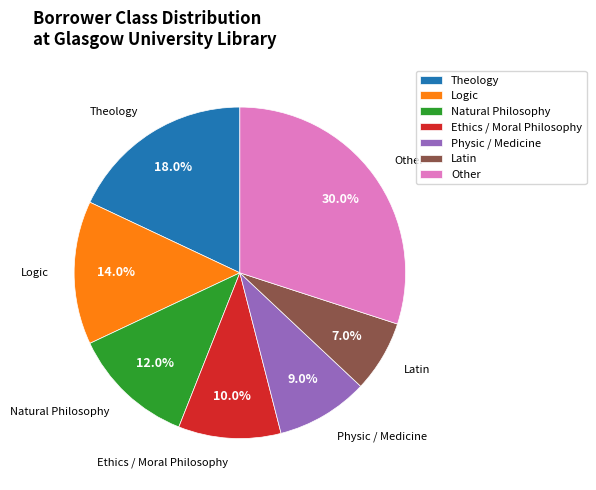

What percentage is the Theology slice, to the nearest percent?

18%